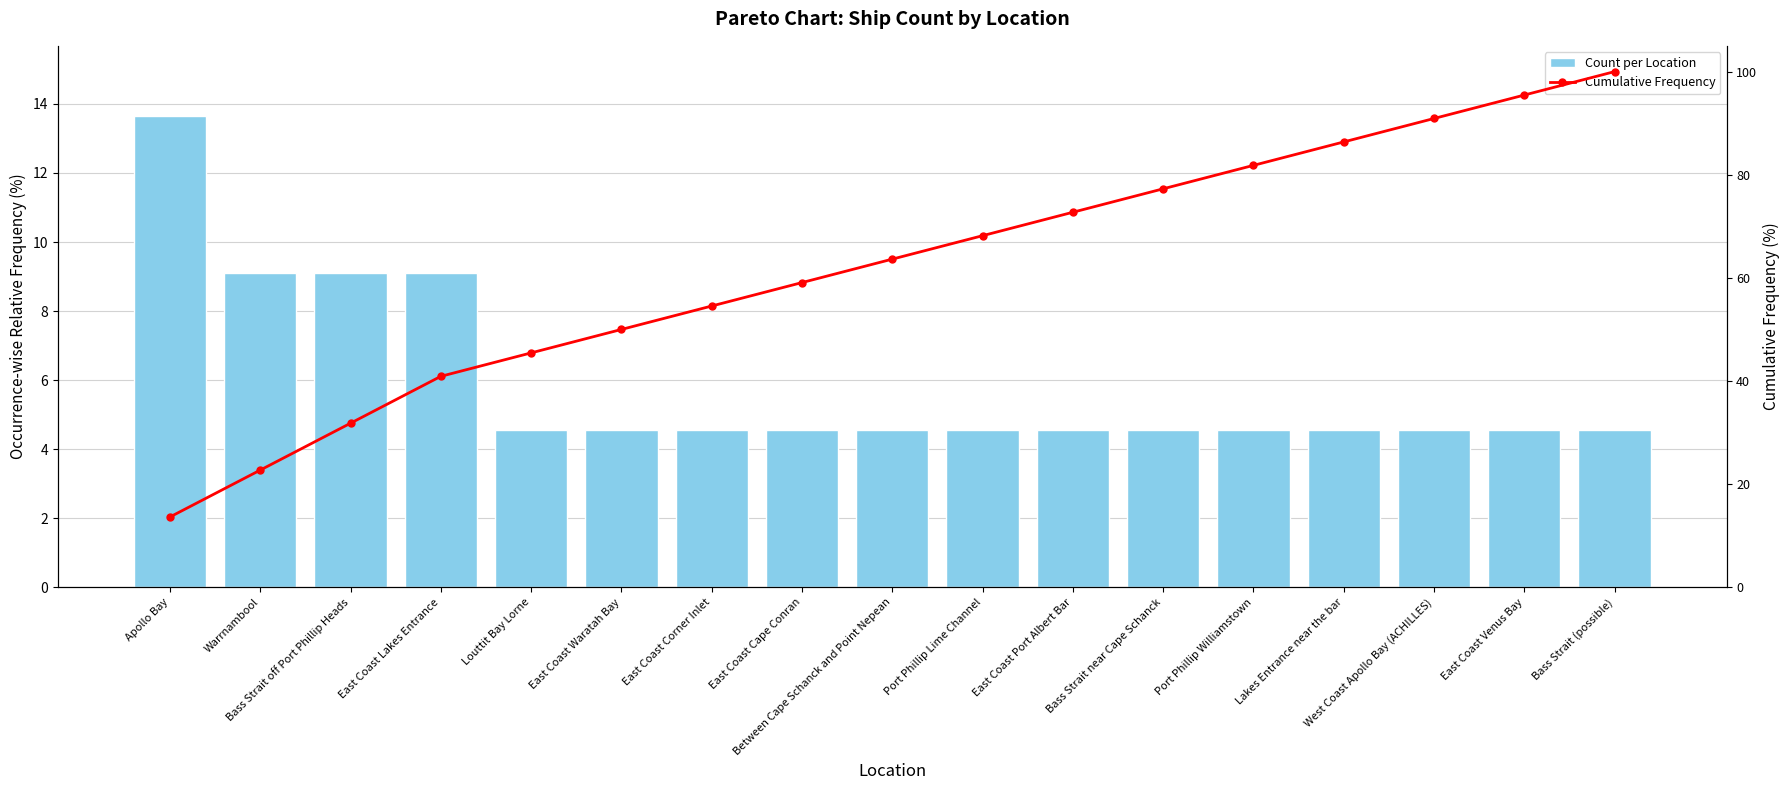

Which category has the lowest value in the Cumulative Frequency series?

Apollo Bay